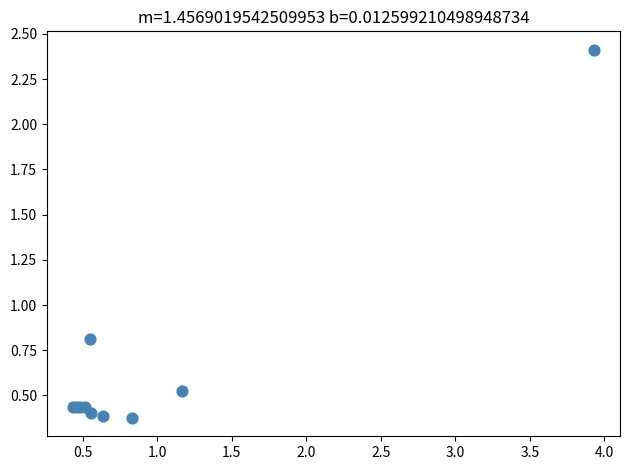

What Y value in the scatter plot is closest to 1?

0.8